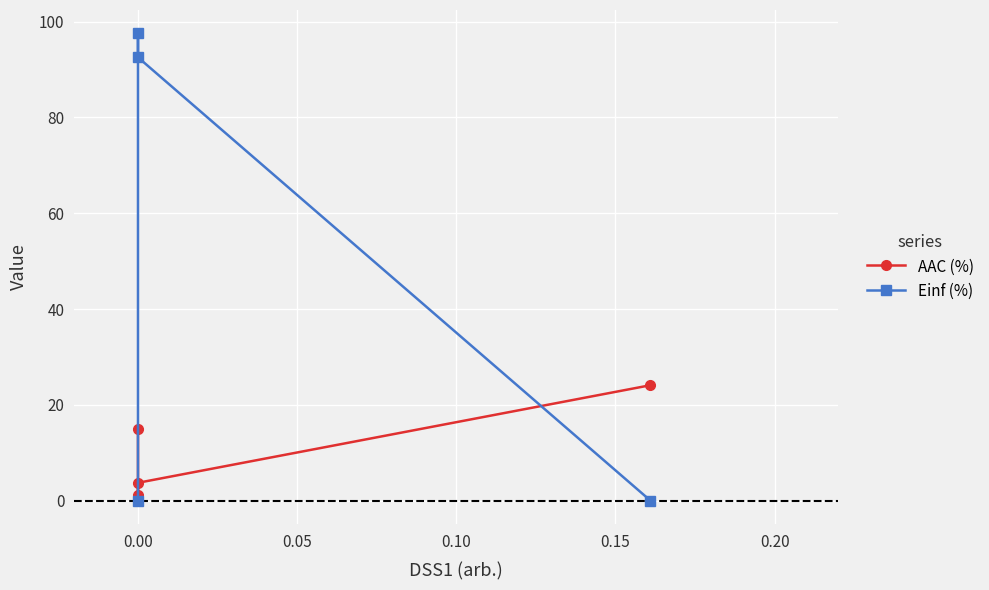

What are all the series names shown in the legend?

AAC (%), Einf (%)